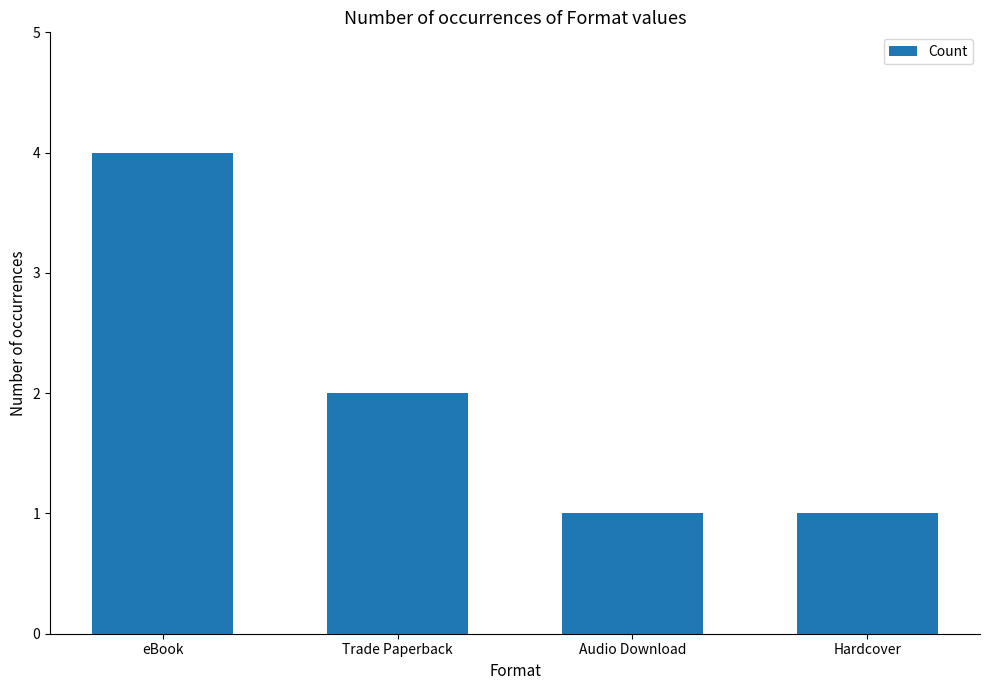

What is the approximate value at eBook?

4